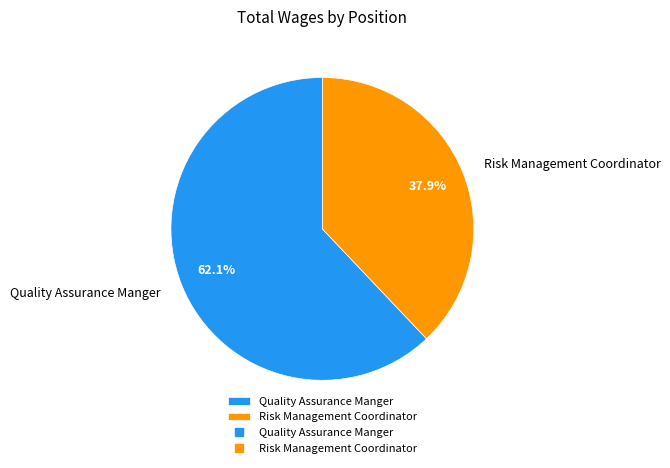

Which has a higher value, Risk Management Coordinator or Quality Assurance Manger?

Quality Assurance Manger